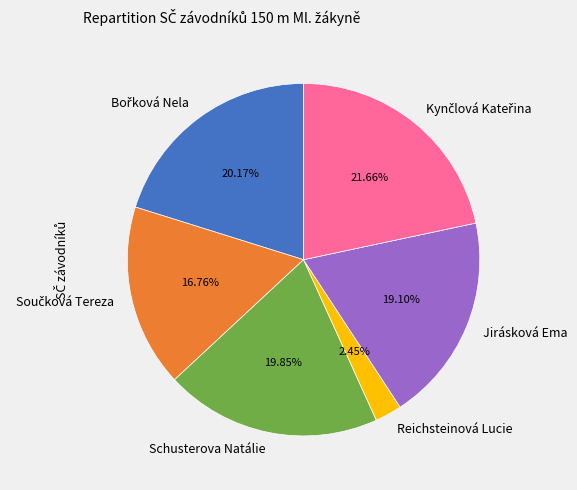

What is the smallest slice in the pie chart?

Reichsteinová Lucie